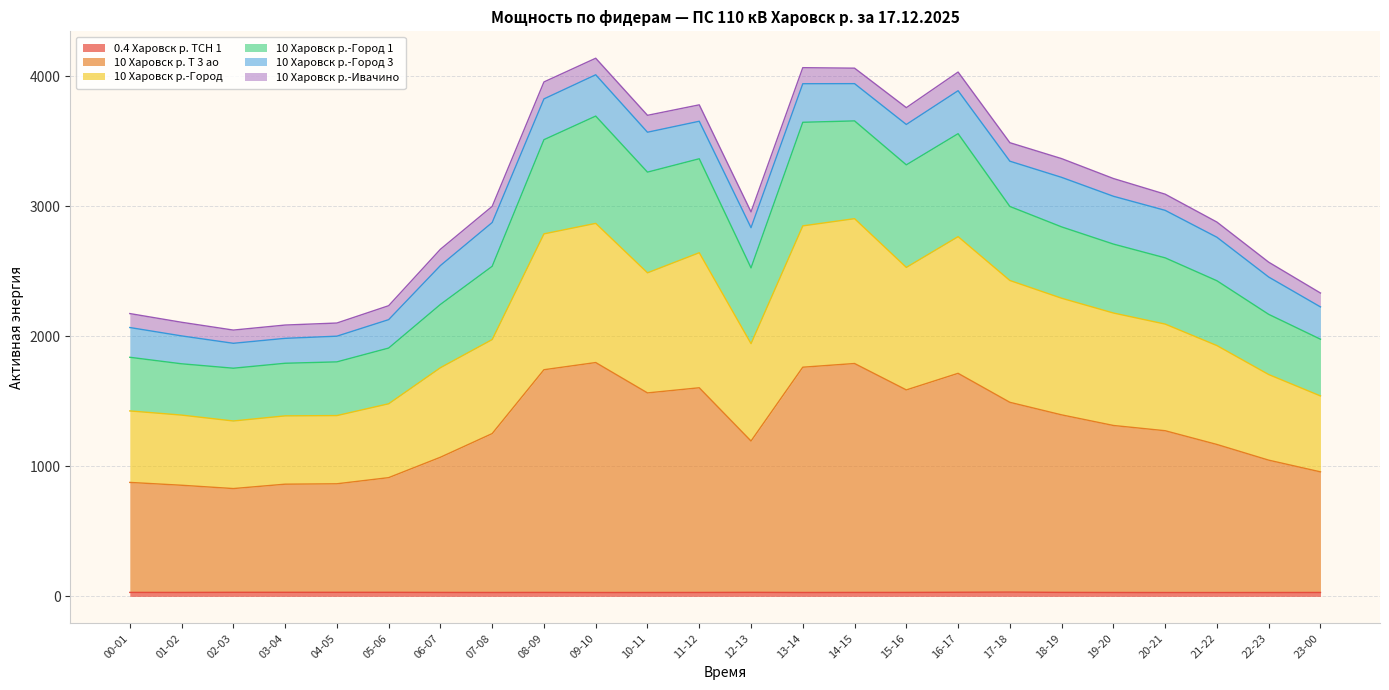

How many data points in 10 Харовск р. Т 3 ао are less than 1273?

12